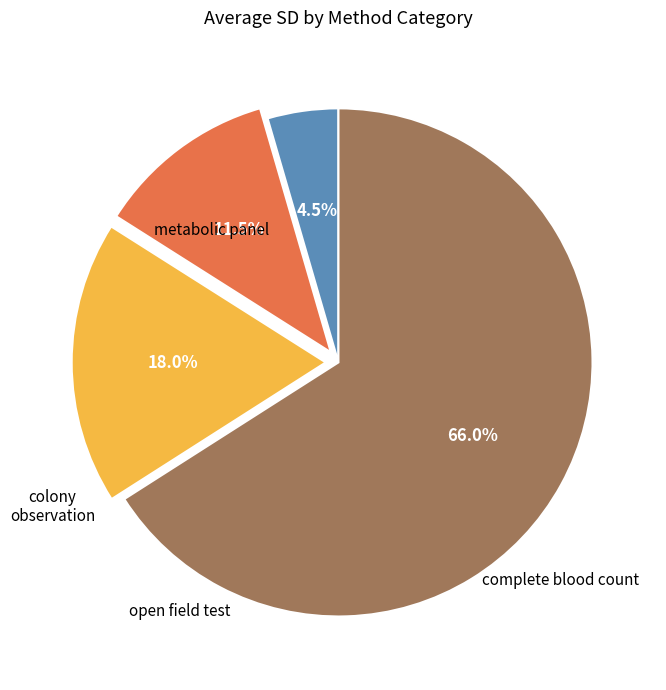

What percentage is NOT represented by colony observation?

82.0%